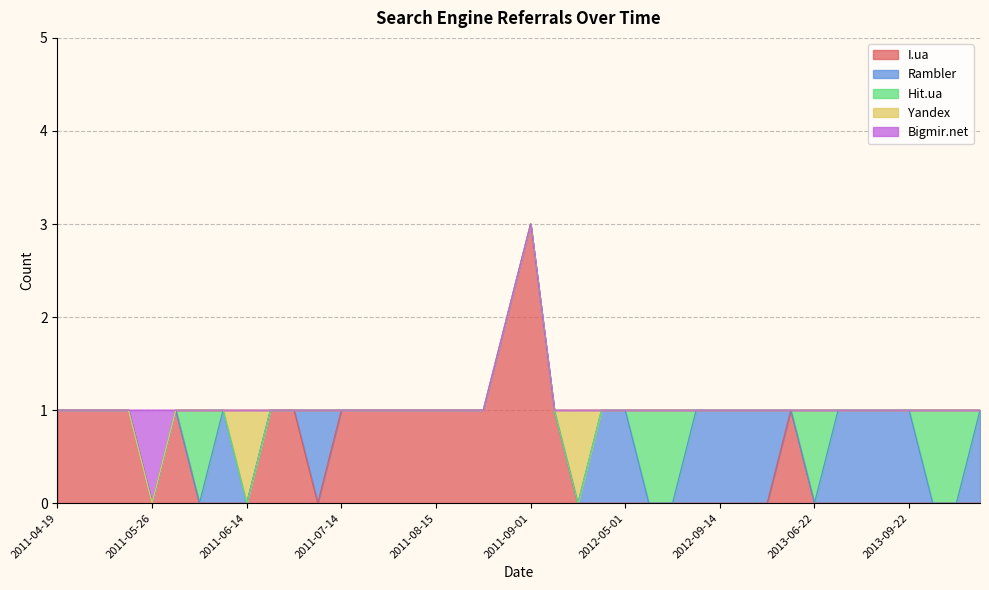

What is the maximum value for I.ua?

3